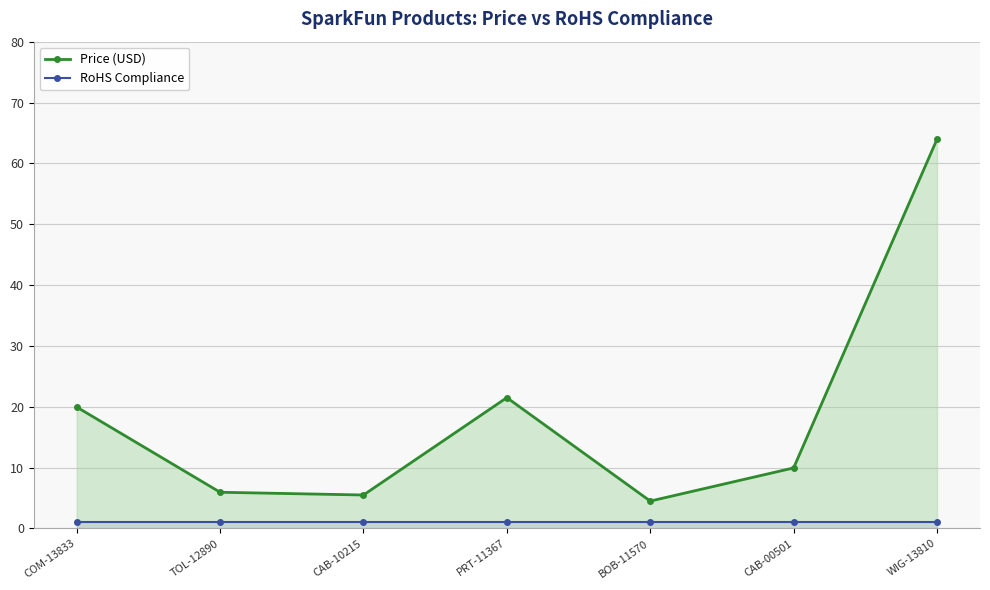

What is the average value of the Price (USD) series?

18.8